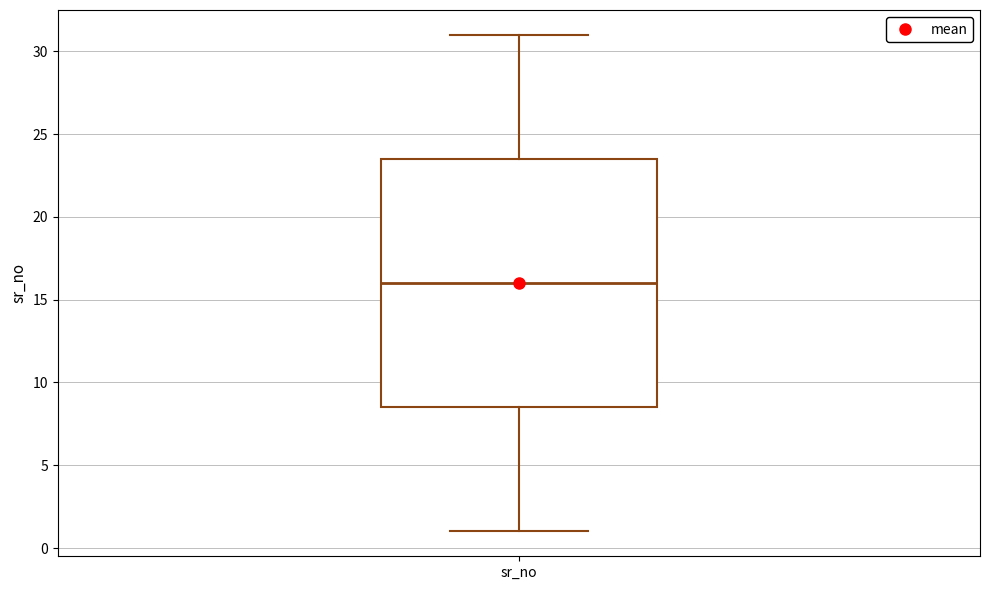

Transcribe this box plot: give where the median line is, the range the box spans, and where the two whiskers end, as read against the y-axis. The values are not printed on the chart, so give them approximately, as read against the axis.

median 16.0, box 8.5 to 23.5, whiskers 1.0 to 31.0